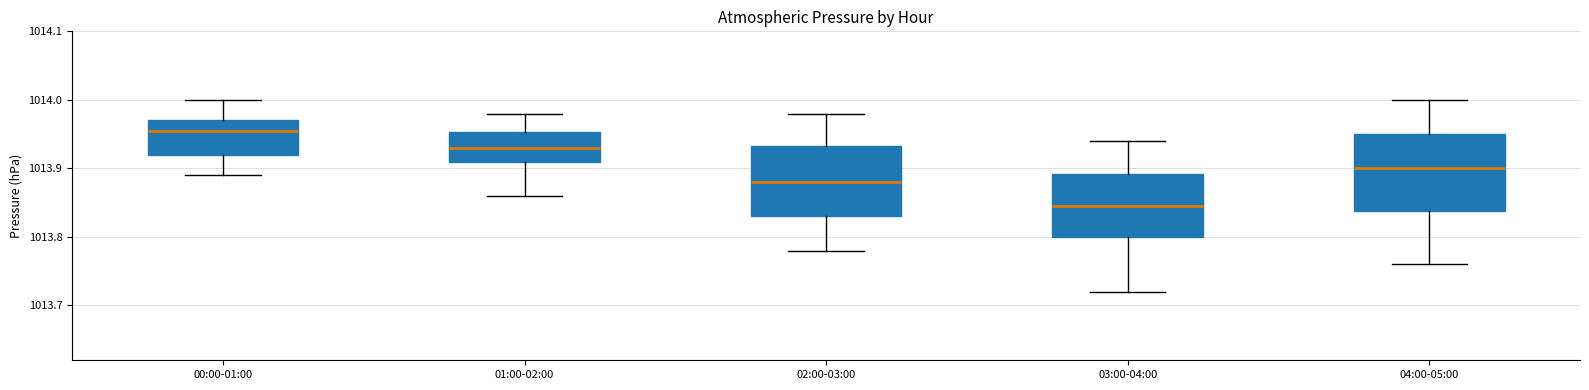

Which box has the highest median line?

00:00-01:00